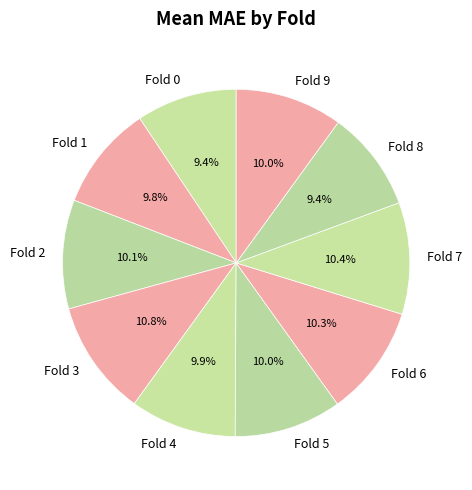

To the nearest percent, what is the average slice percentage?

10%